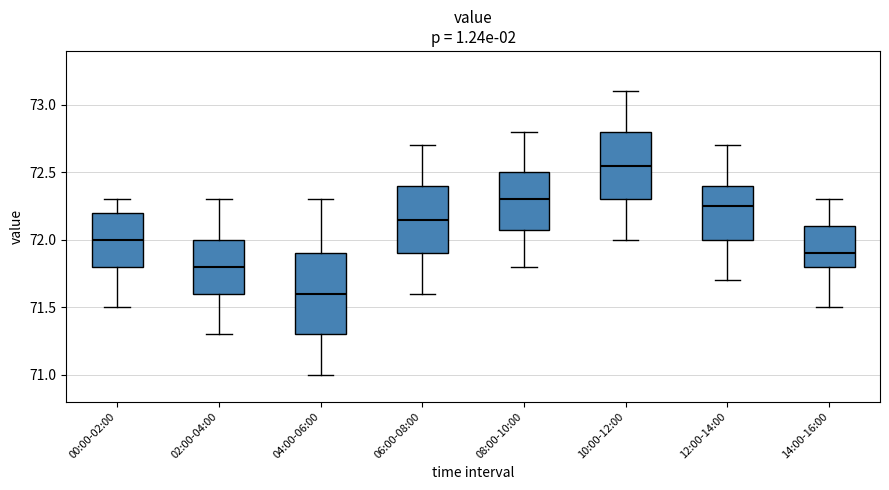

Reading left to right, transcribe this box plot: for each box, give where its median line is, the range the box spans, and where its two whiskers end, as read against the y-axis. The values are not printed on the chart, so give them approximately, as read against the axis.

00:00-02:00: median 72.00, box 71.80 to 72.20, whiskers 71.50 to 72.30
02:00-04:00: median 71.80, box 71.60 to 72.00, whiskers 71.30 to 72.30
04:00-06:00: median 71.60, box 71.30 to 71.90, whiskers 71.00 to 72.30
06:00-08:00: median 72.15, box 71.90 to 72.40, whiskers 71.60 to 72.70
08:00-10:00: median 72.30, box 72.10 to 72.50, whiskers 71.80 to 72.80
10:00-12:00: median 72.55, box 72.30 to 72.80, whiskers 72.00 to 73.10
12:00-14:00: median 72.25, box 72.00 to 72.40, whiskers 71.70 to 72.70
14:00-16:00: median 71.90, box 71.80 to 72.10, whiskers 71.50 to 72.30